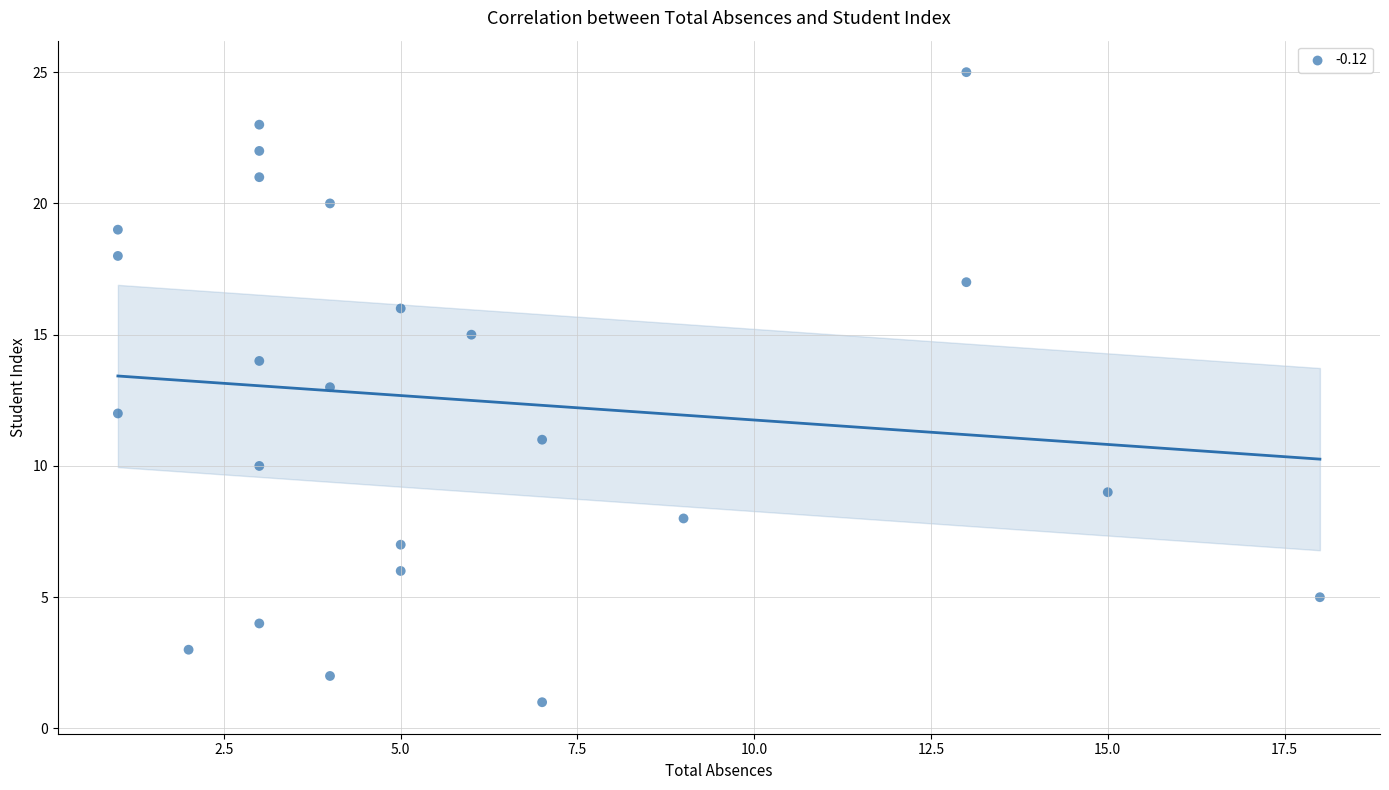

What is the range of Y values (max minus min)?

24